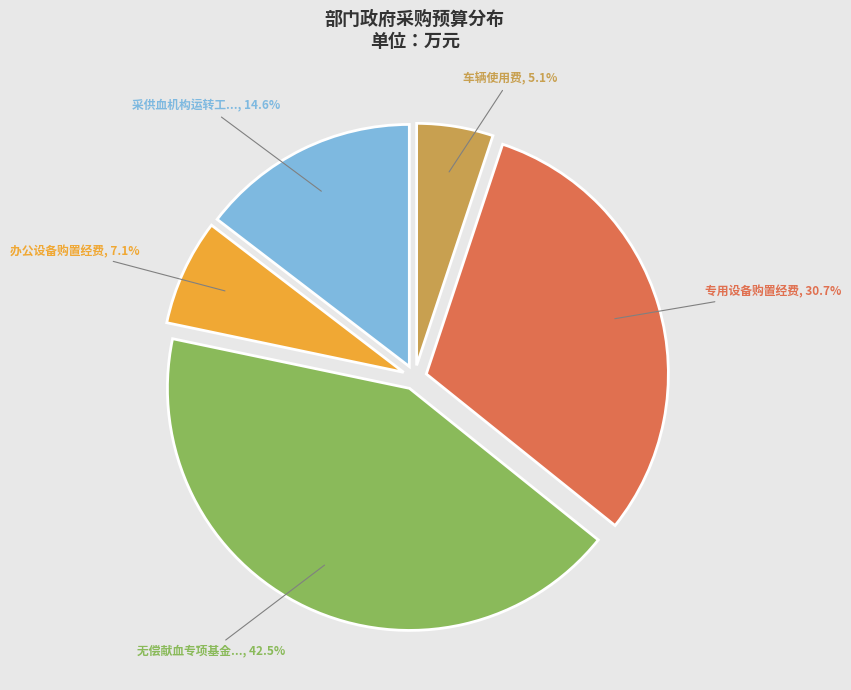

Is there any slice that represents more than half of the pie?

No